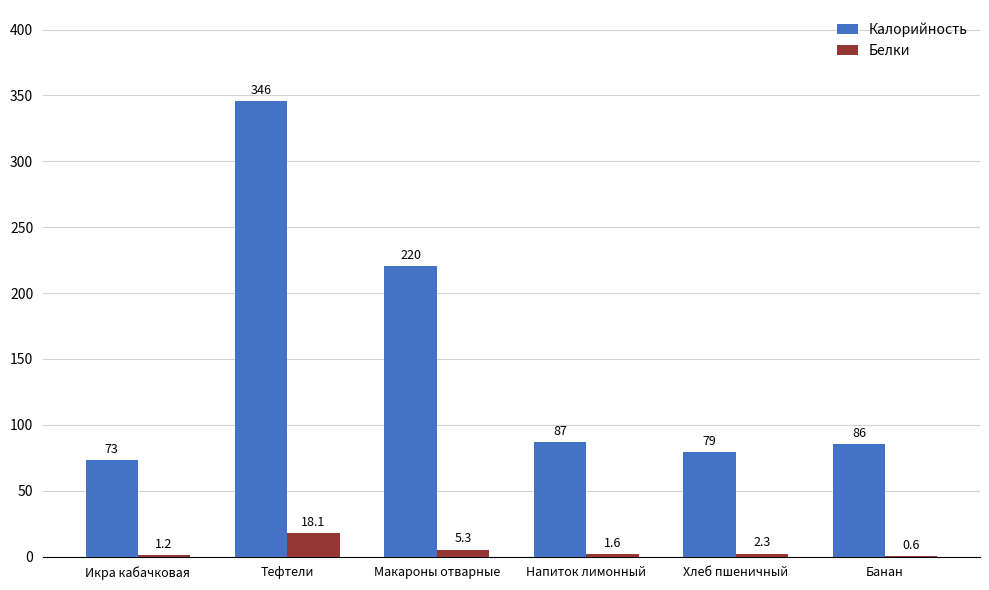

What is the greatest value displayed?

345.7